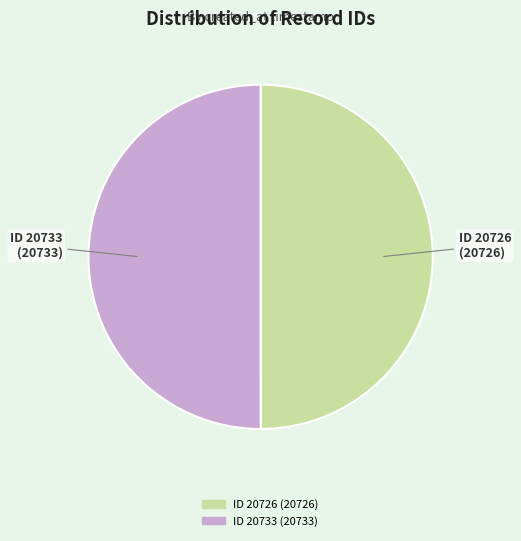

How many segments does this pie chart have?

2